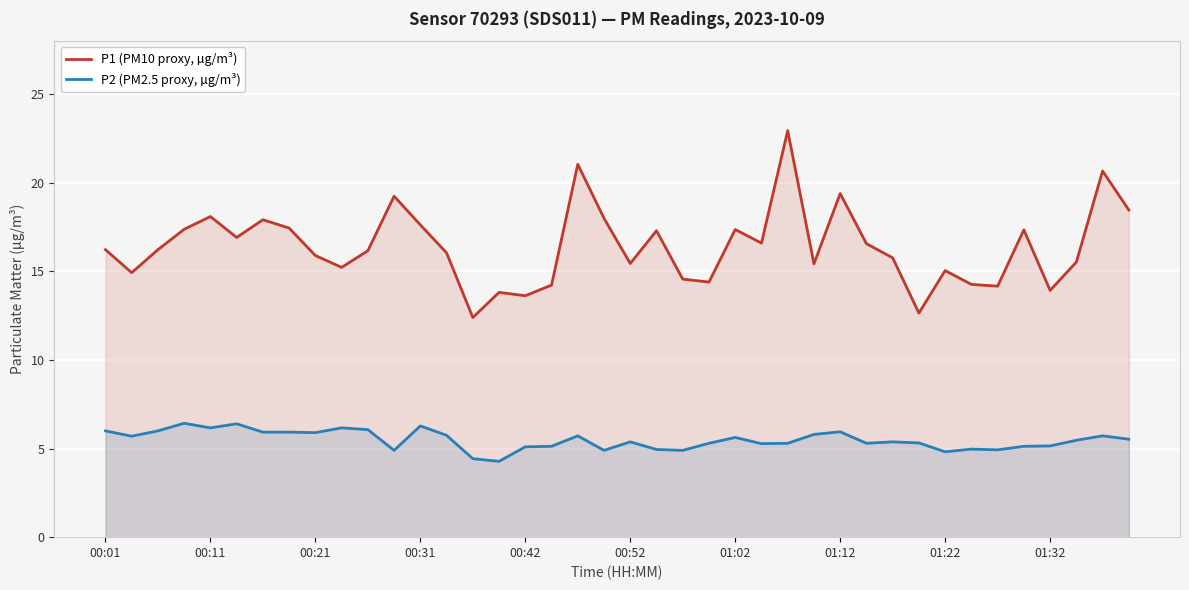

Rank the series by their maximum value, from lowest to highest.

P2 (PM2.5 proxy, µg/m³), P1 (PM10 proxy, µg/m³)